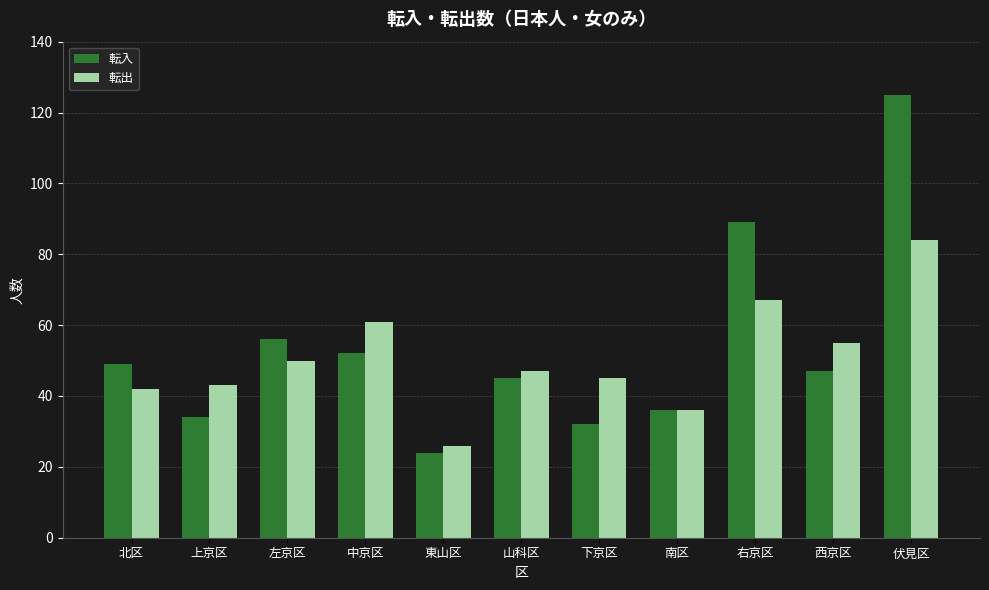

Rank the series by their maximum value, from highest to lowest.

転入, 転出